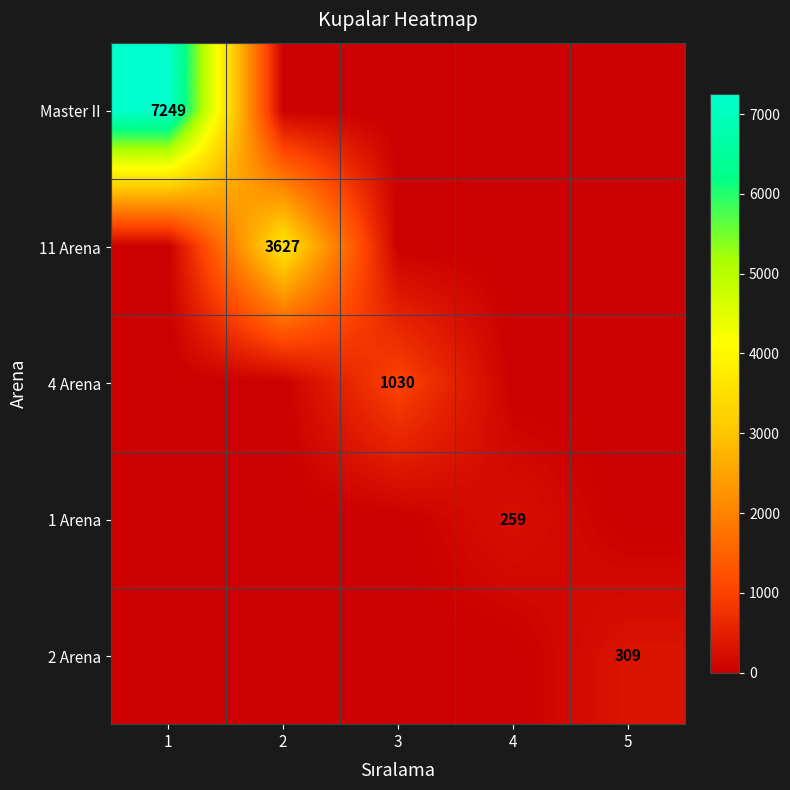

What is the total value across all series at 4?

259